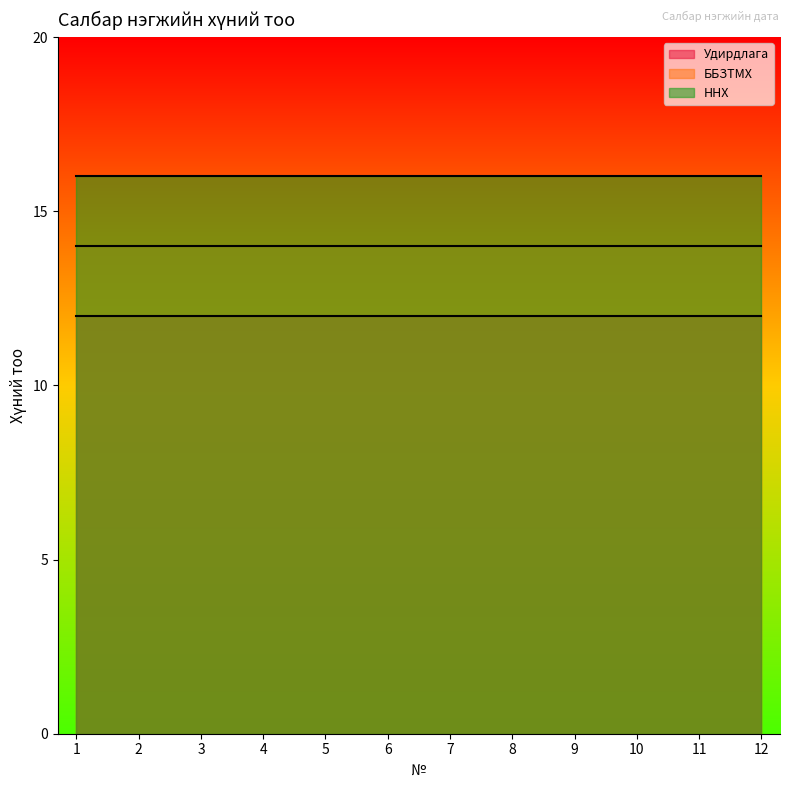

Reading left to right, what are all the values shown in this chart?

Удирдлага: 1=12	2=12	3=12	4=12	5=12	6=12	7=12	8=12	9=12	10=12	11=12	12=12
ББЗТМХ: 1=14	2=14	3=14	4=14	5=14	6=14	7=14	8=14	9=14	10=14	11=14	12=14
ННХ: 1=16	2=16	3=16	4=16	5=16	6=16	7=16	8=16	9=16	10=16	11=16	12=16